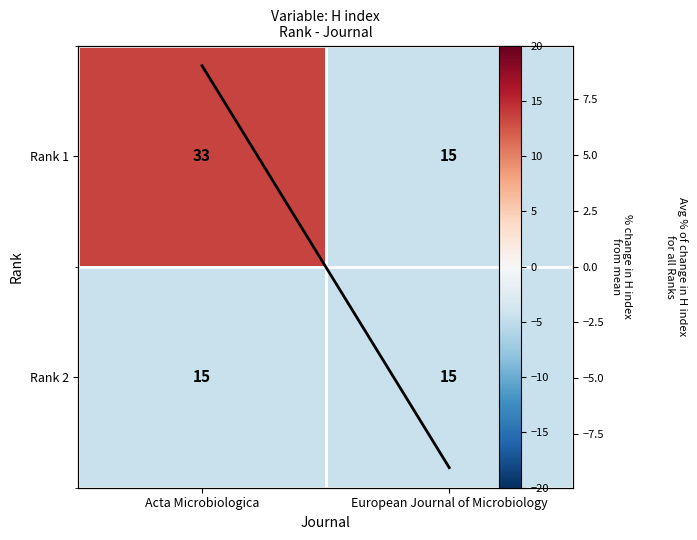

Where does the Rank 1 series first go above 13?

Acta Microbiologica